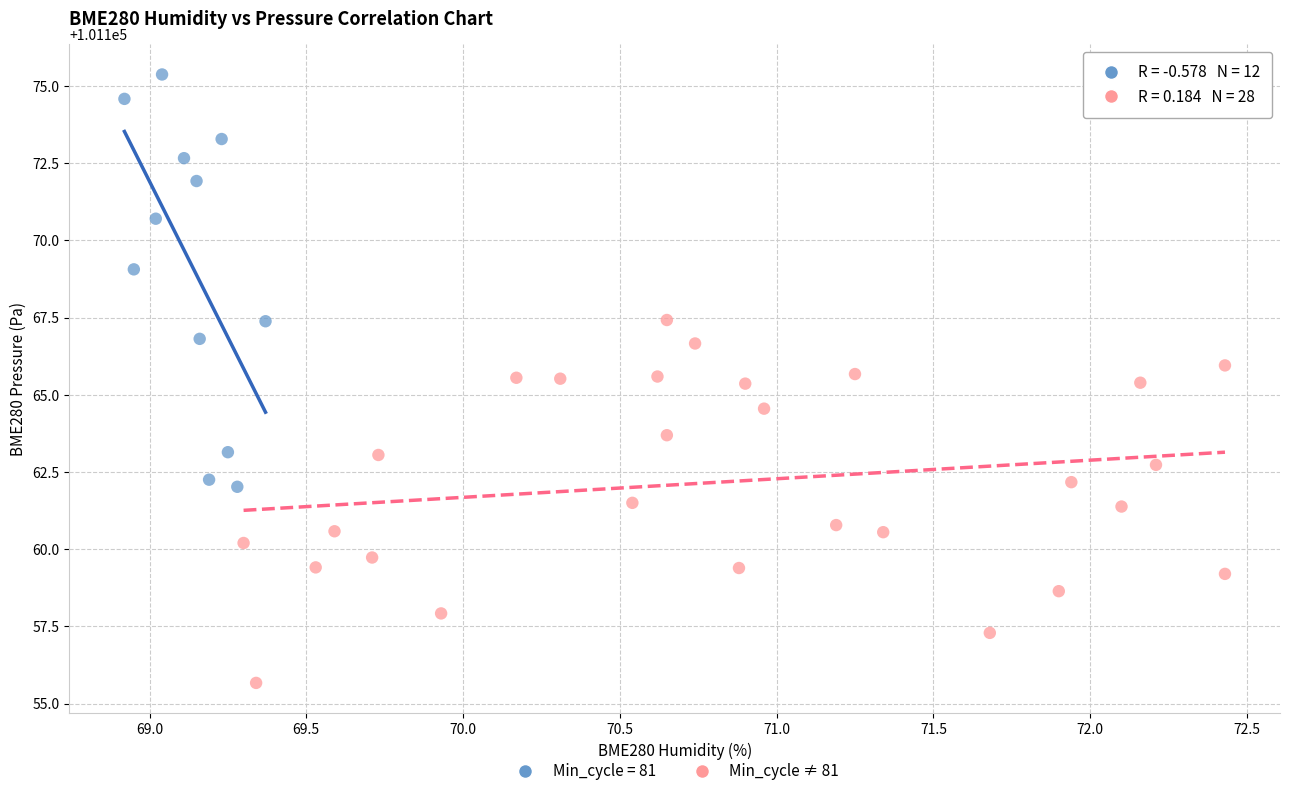

Which series contains the highest Y value?

Min_cycle = 81